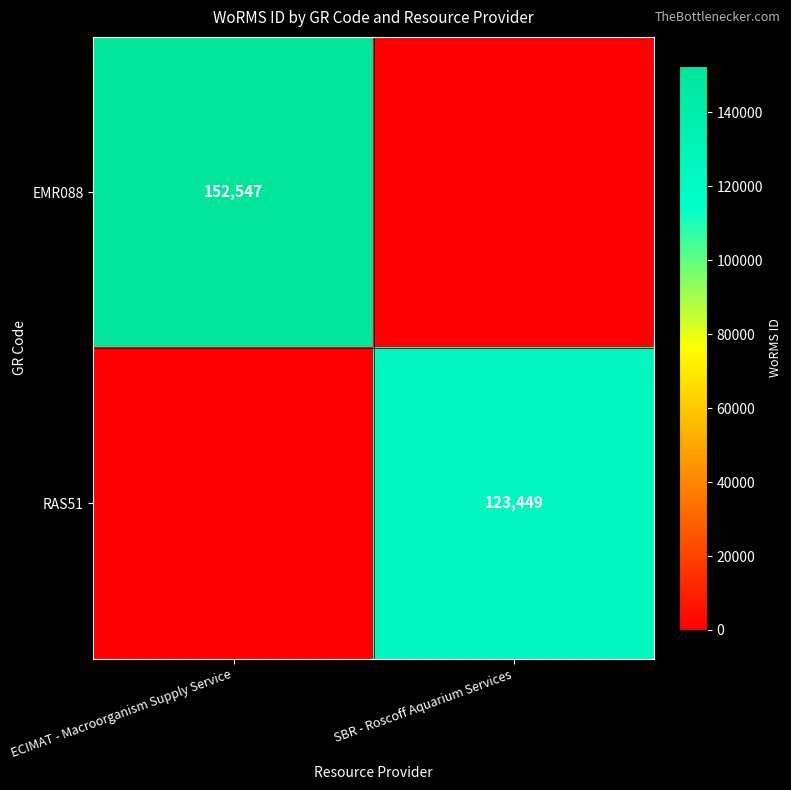

Is it true that EMR088 equals 228527 at ECIMAT - Macroorganism Supply Service?

False